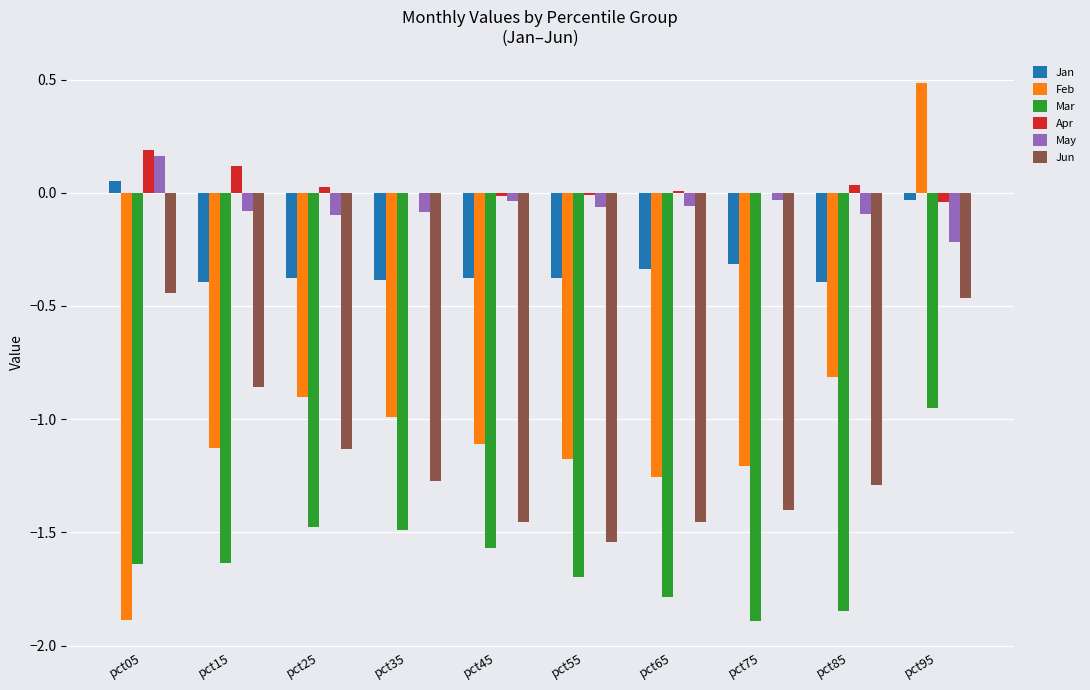

What is the sum of all Jun values?

-11.3